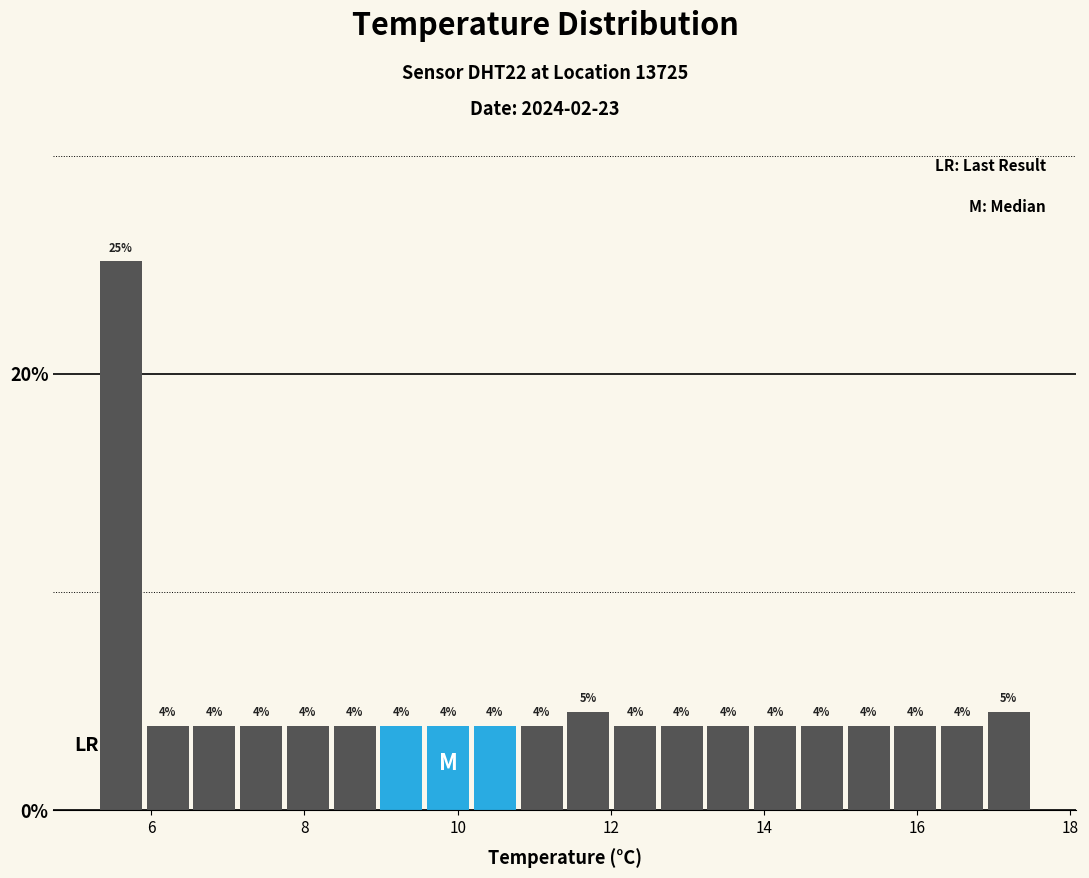

Read against the x-axis, roughly where is the centre of the tallest bar?

5.6